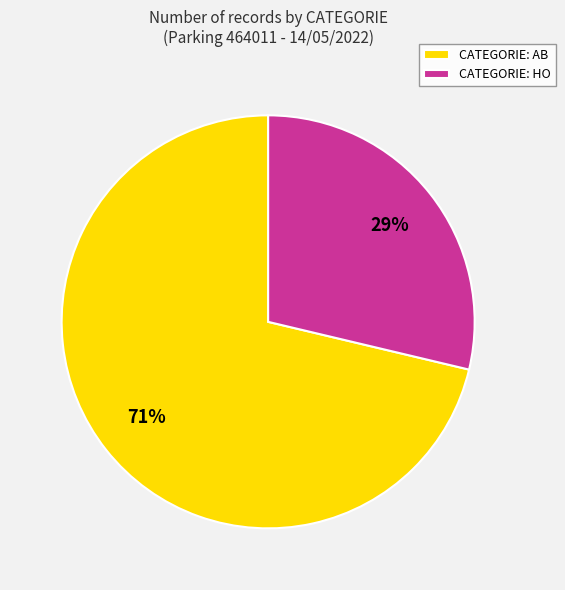

Which slice represents more than half of the pie?

CATEGORIE: AB